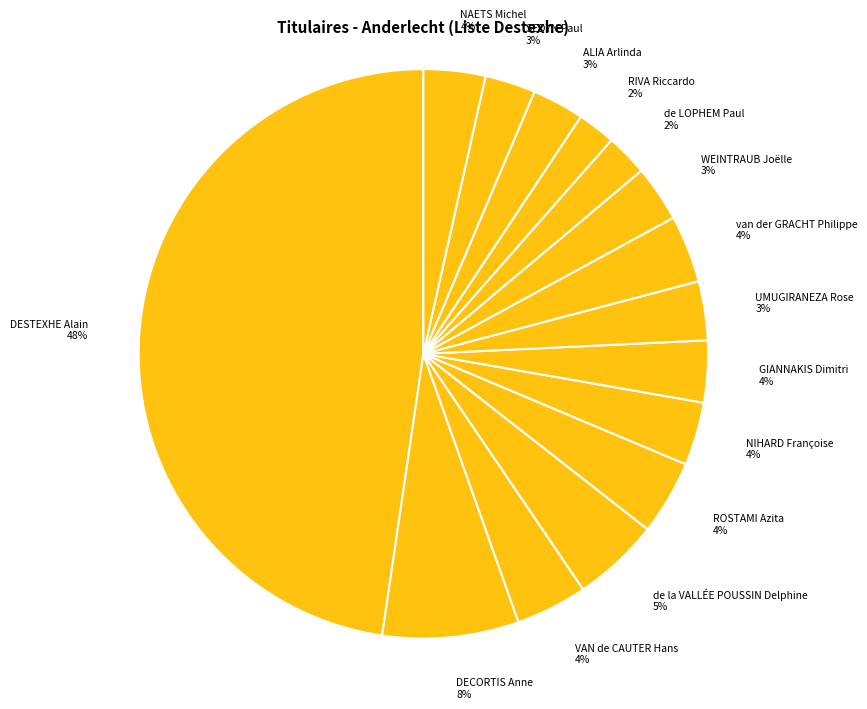

To the nearest percent, what is the average slice percentage?

7%